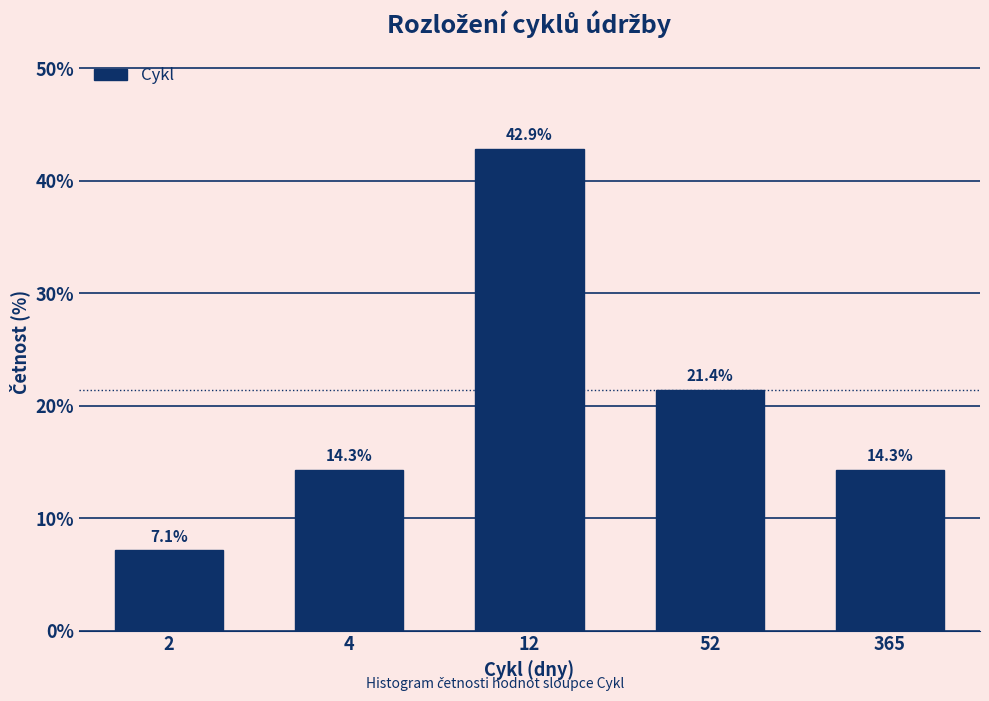

Reading right to left, transcribe all the data shown in this chart.

365=14.3	52=21.4	12=42.9	4=14.3	2=7.1